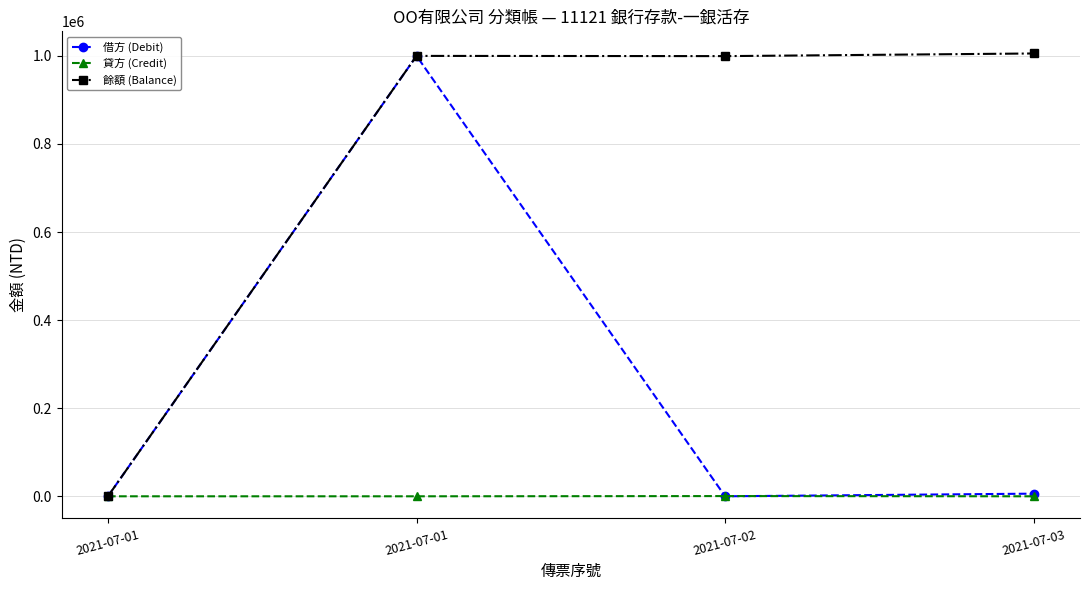

What are all the series names shown in the legend?

借方 (Debit), 貸方 (Credit), 餘額 (Balance)